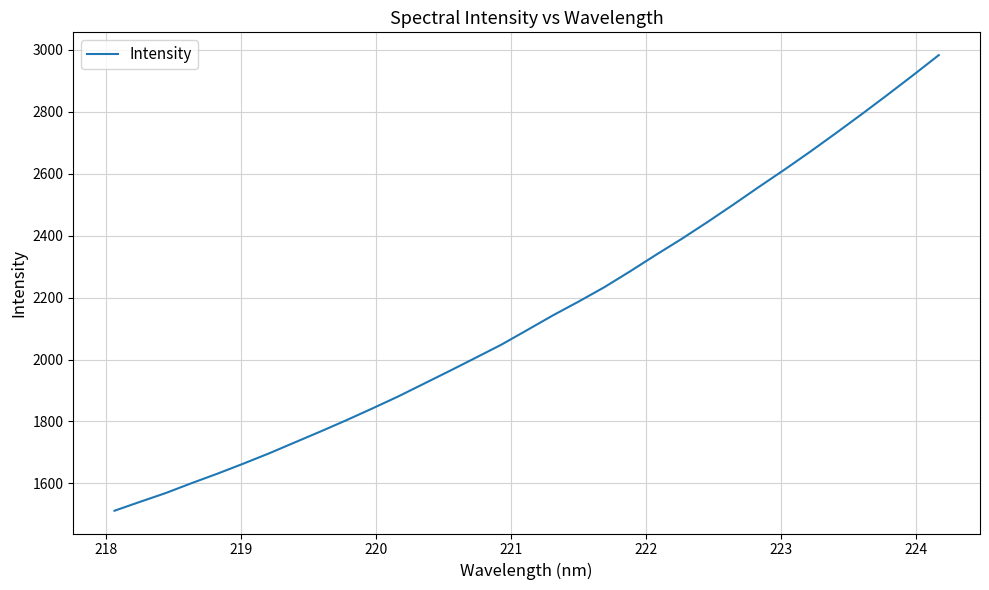

True or false: the data has more than 0 interior local peaks.

False